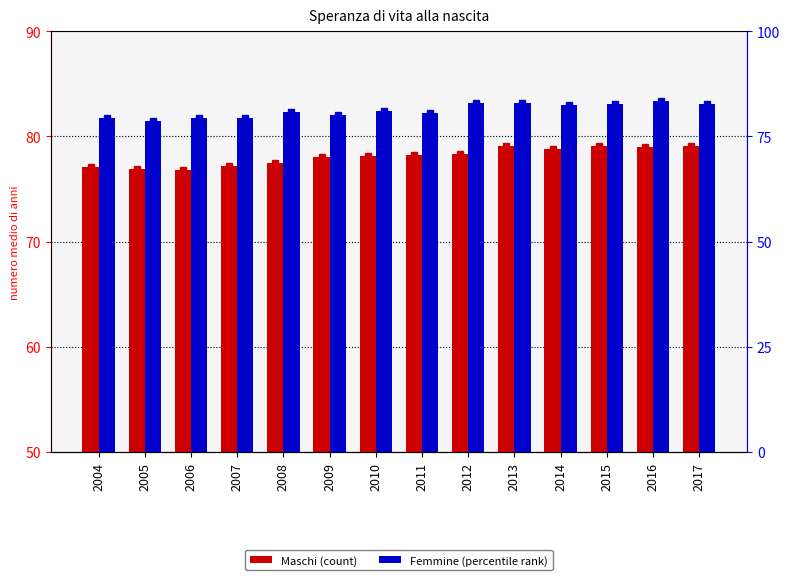

What is the difference between the highest and lowest values at 2009?

4.0